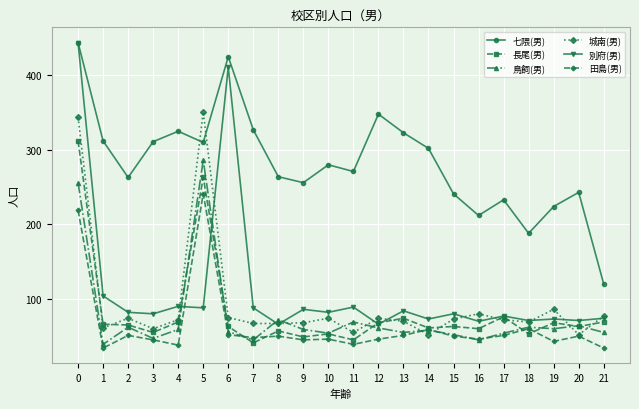

True or false: 別府(男) has more than 0 interior local peaks.

True